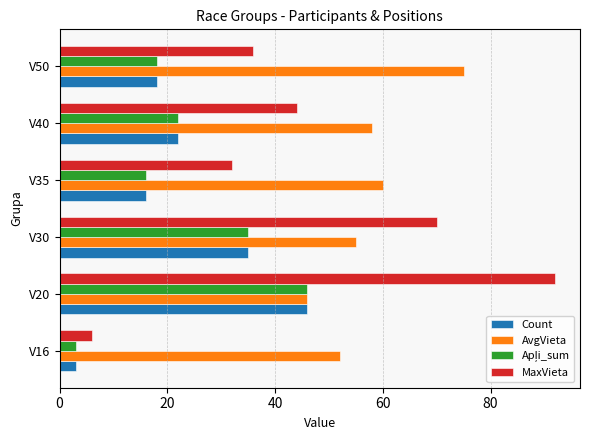

At which category is the sum across all series the highest?

V20